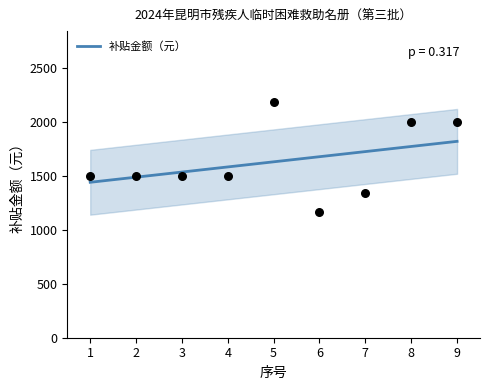

What is the ratio of the value at 7 to the value at 3?

0.9